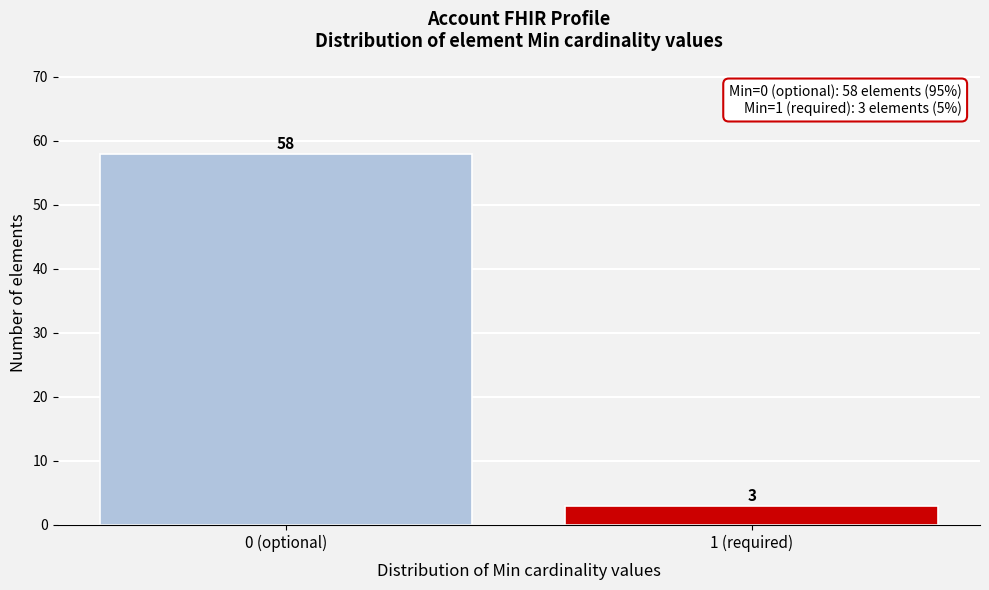

Reading left to right, list all the values displayed in this chart.

0 (optional)=58	1 (required)=3